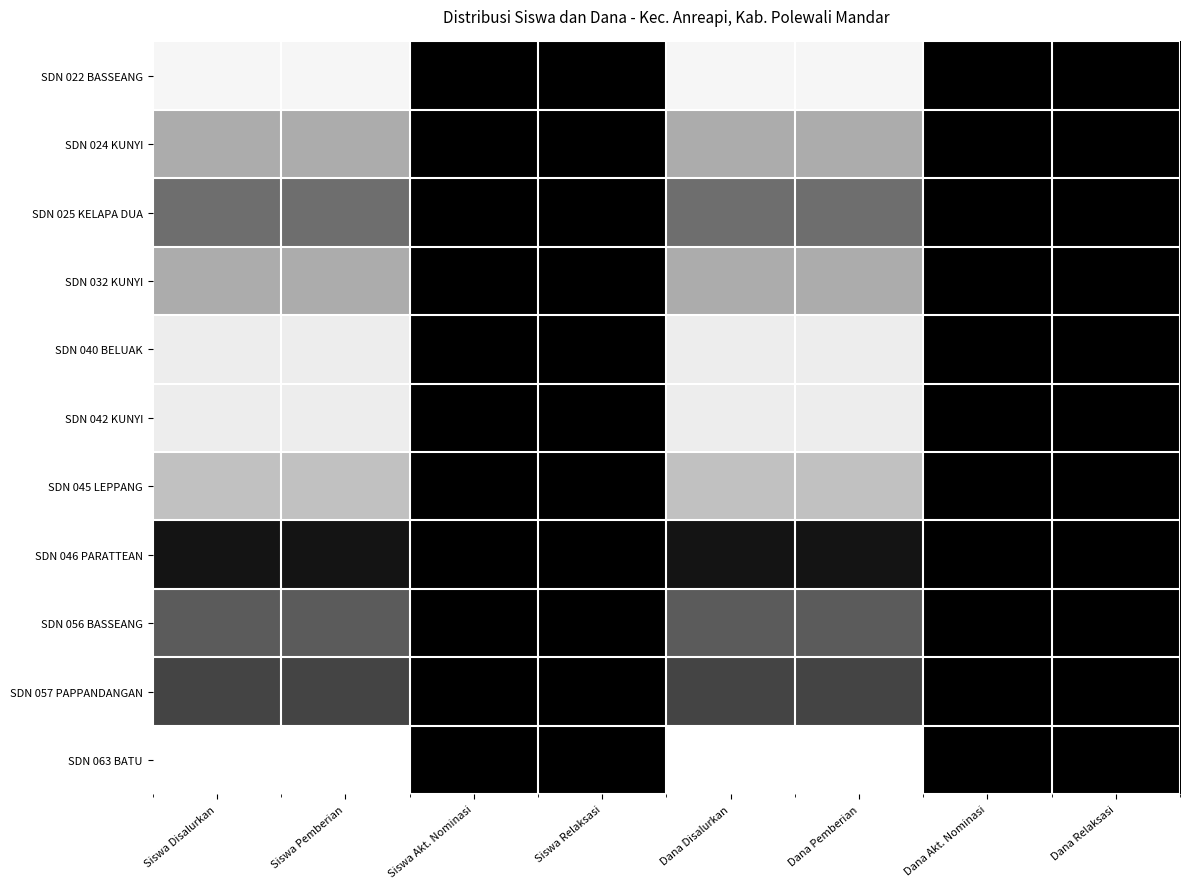

Which series has the largest total across all categories?

SDN 063 BATU